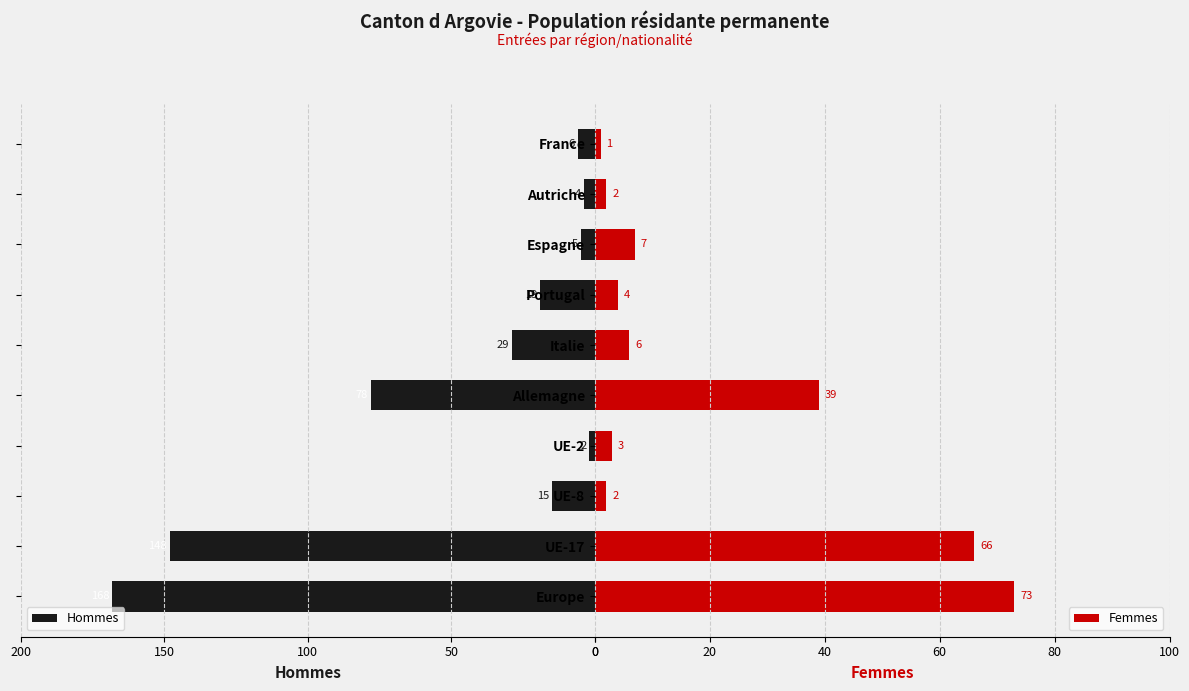

At which label does Femmes reach its peak?

Europe